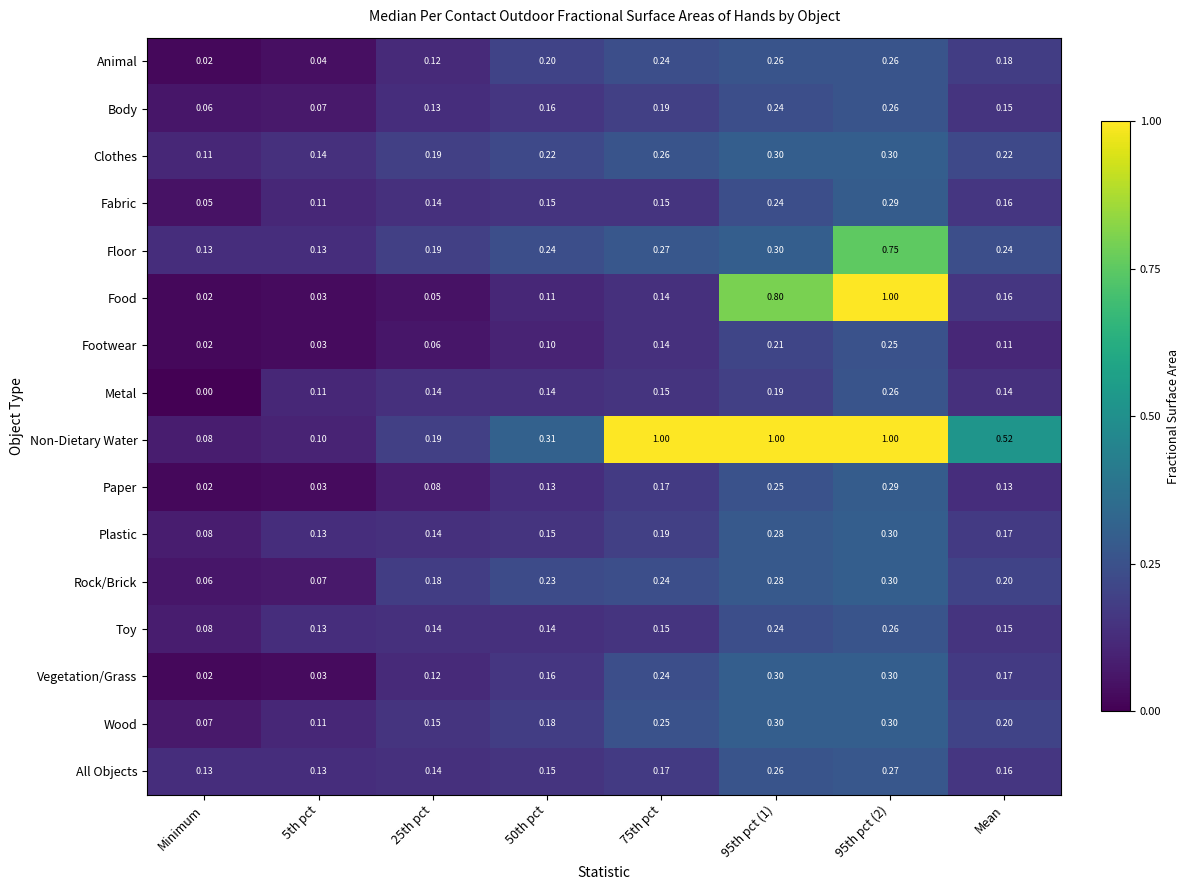

Which series has the widest spread of values?

Food